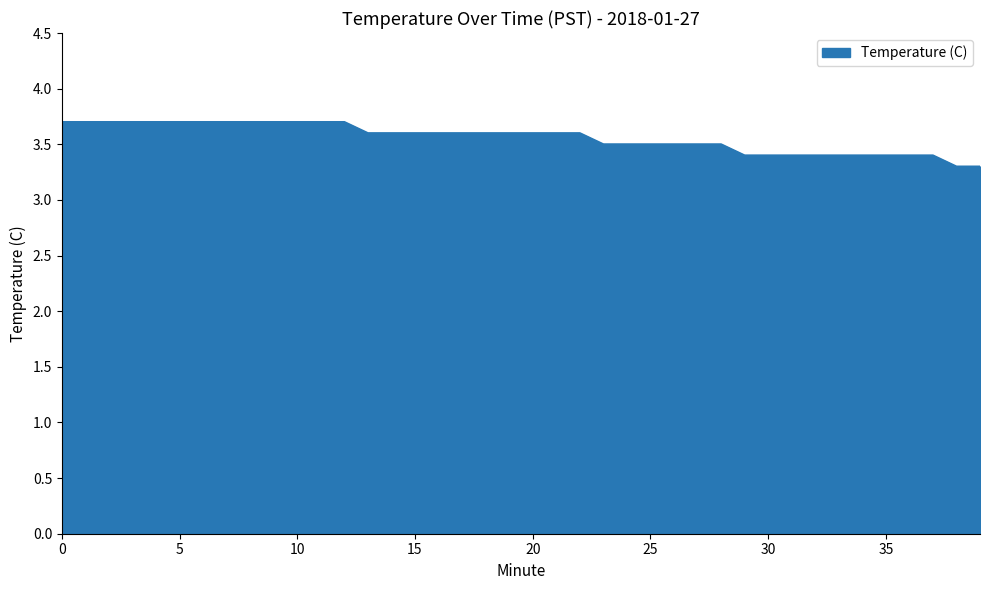

What is the minimum value shown in the chart?

3.3